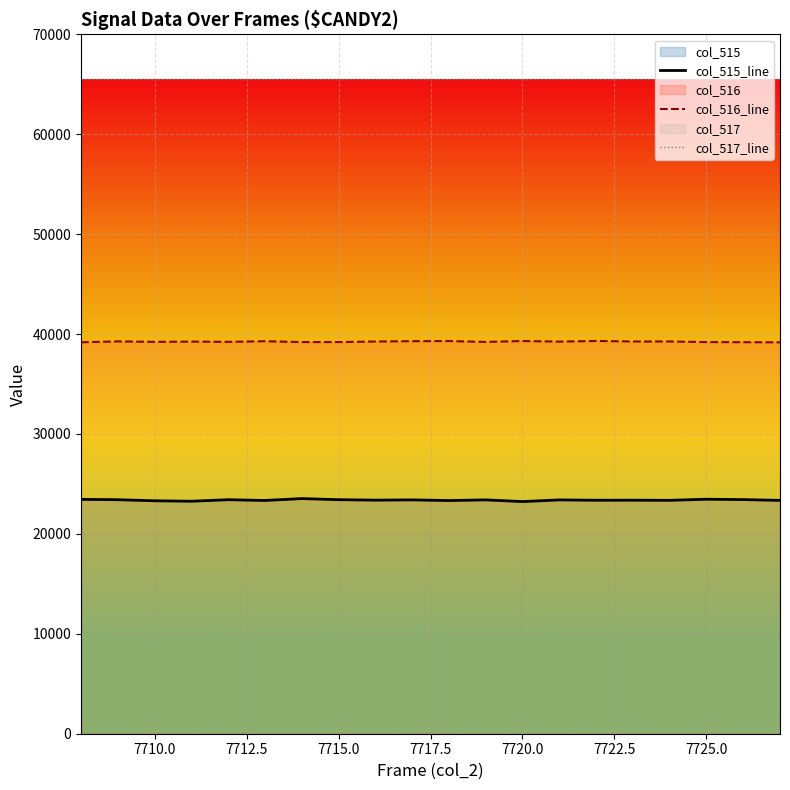

What is the minimum value shown in the chart?

23235